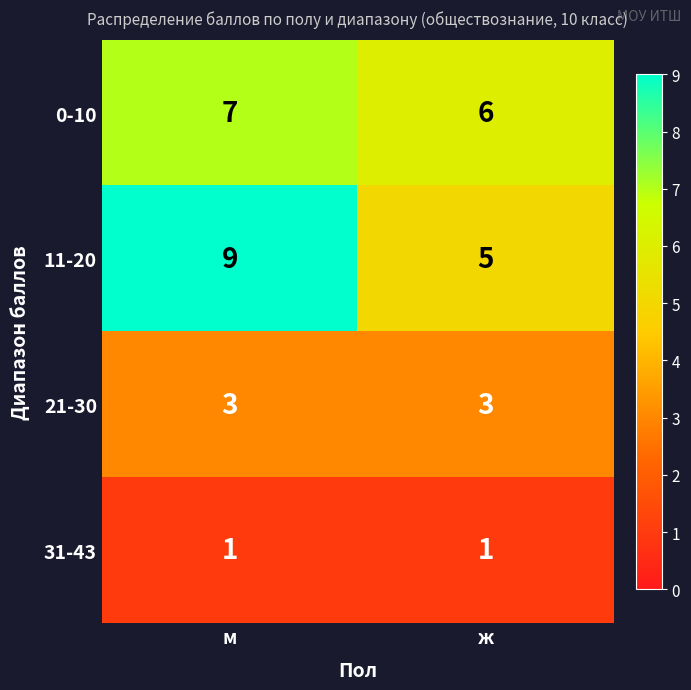

What is the sum of the 0-10 values at ж and м?

13